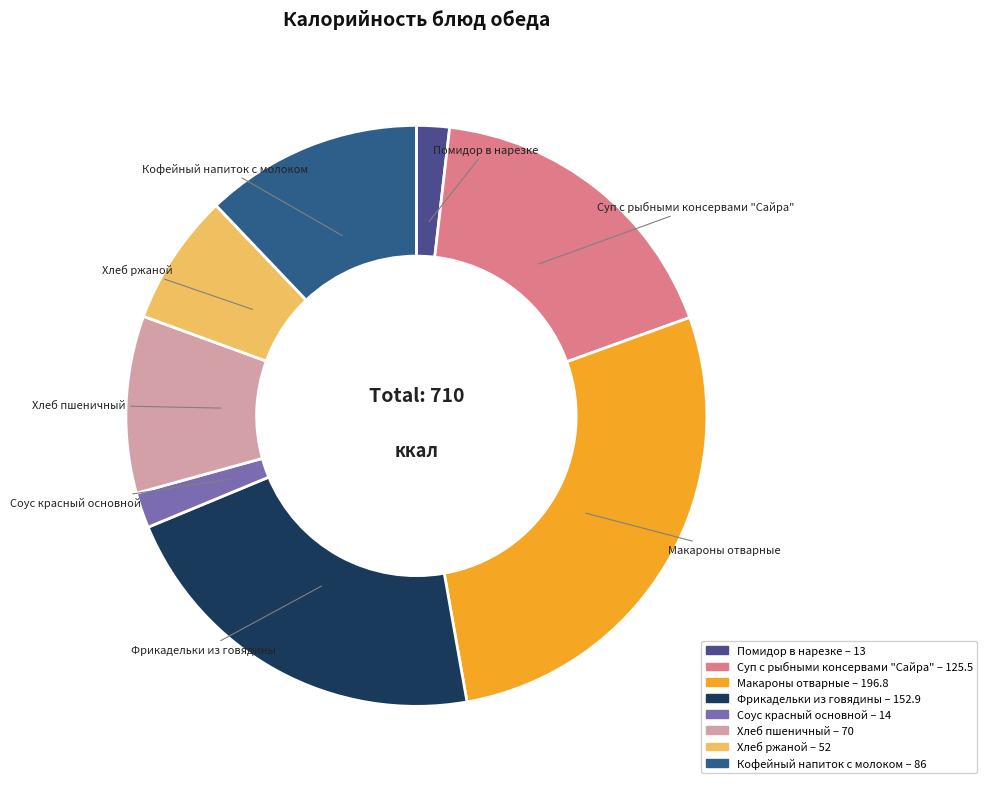

What is the ratio of the value at Фрикадельки из говядины to the value at Кофейный напиток с молоком?

1.8